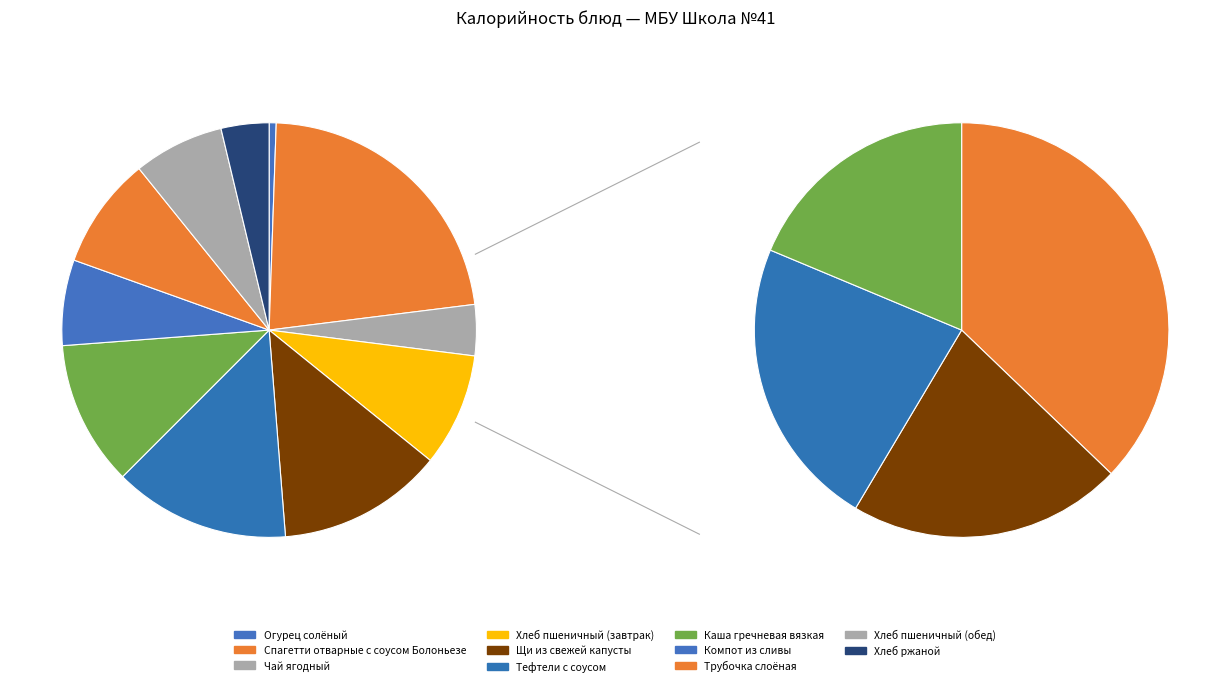

What is the change in value from Тефтели с соусом to Хлеб ржаной?

-133.1